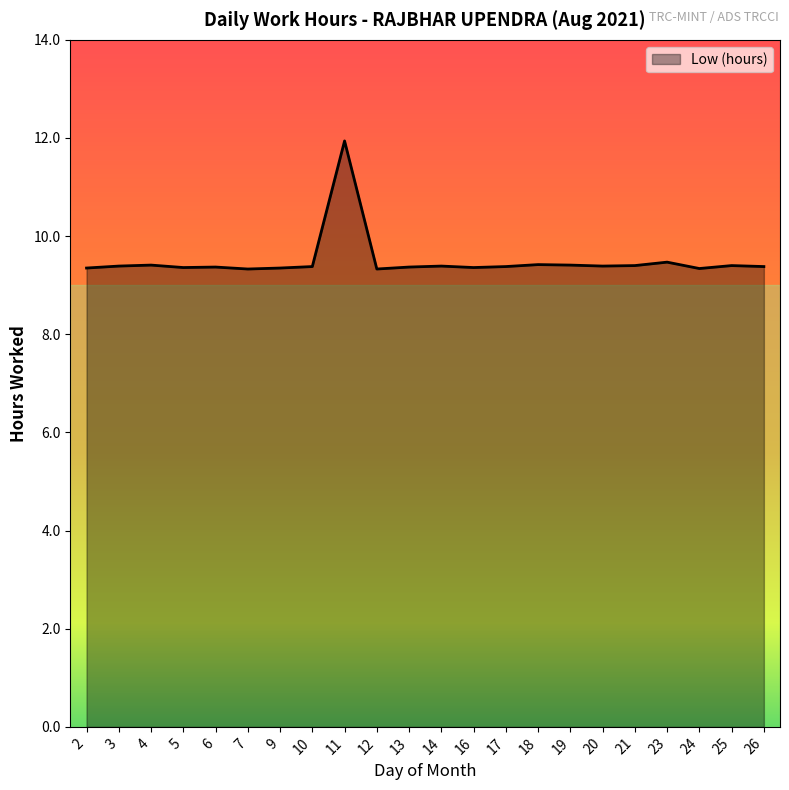

What is the difference between the maximum and minimum values?

2.6